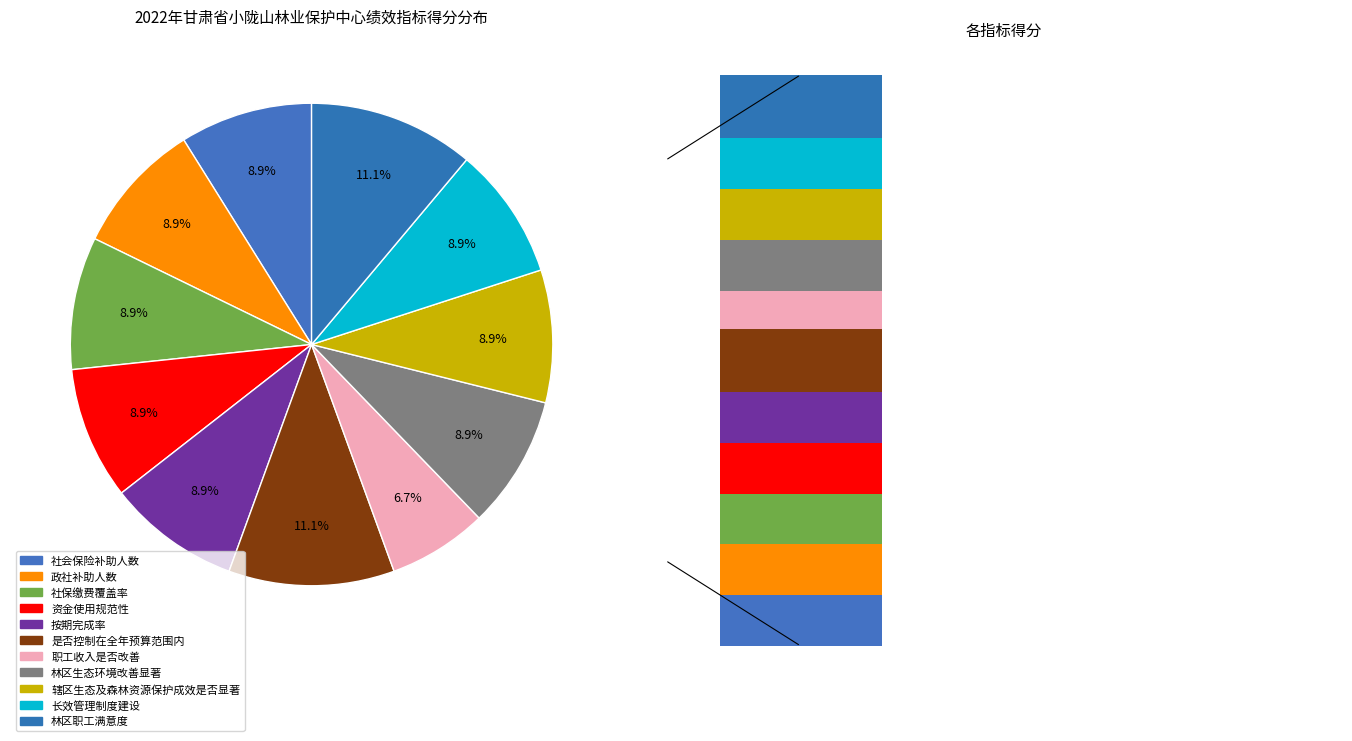

What percentage is NOT represented by 林区职工满意度?

88.9%